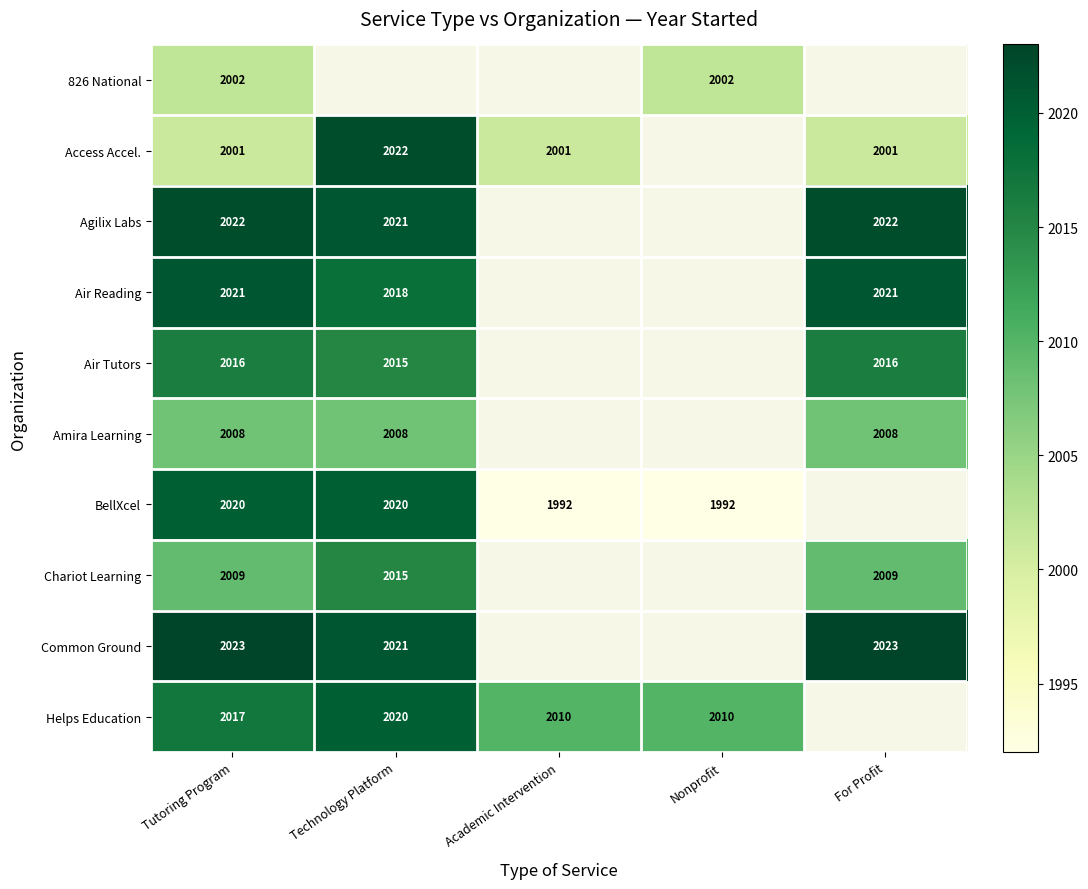

The value of Chariot Learning at Technology Platform is 2015. True or false?

True